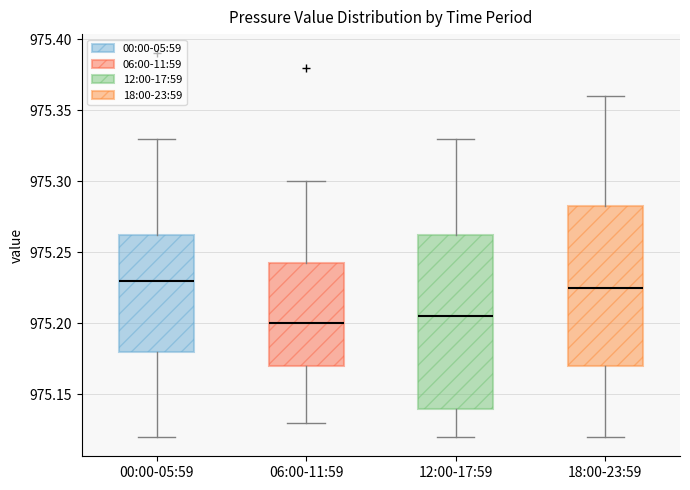

Reading left to right, transcribe this box plot: for each box, give where its median line is, the range the box spans, and where its two whiskers end, as read against the y-axis. The values are not printed on the chart, so give them approximately, as read against the axis.

00:00-05:59: median 975.230, box 975.180 to 975.265, whiskers 975.120 to 975.330
06:00-11:59: median 975.200, box 975.170 to 975.245, whiskers 975.130 to 975.300
12:00-17:59: median 975.205, box 975.140 to 975.265, whiskers 975.120 to 975.330
18:00-23:59: median 975.225, box 975.170 to 975.285, whiskers 975.120 to 975.360